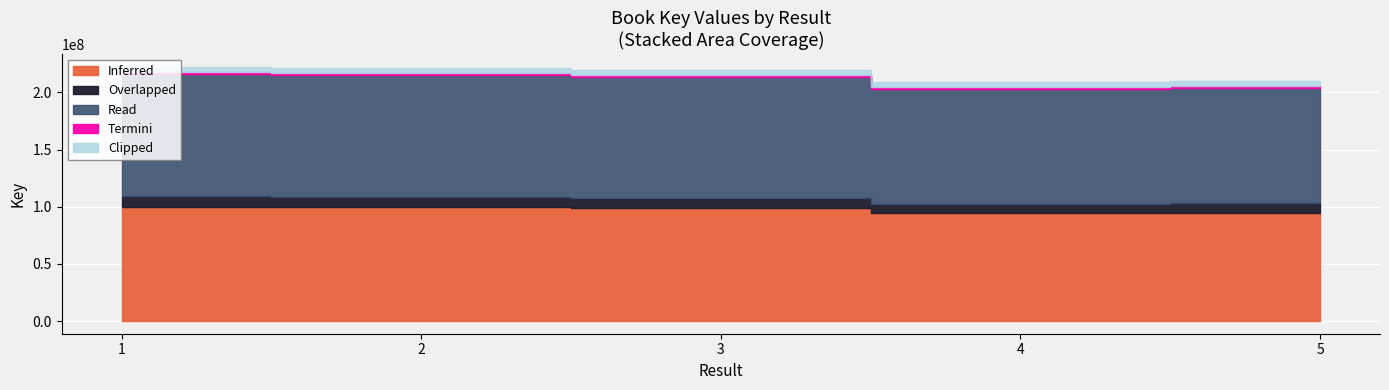

What is the change in value from 3 to 4?

-10630008